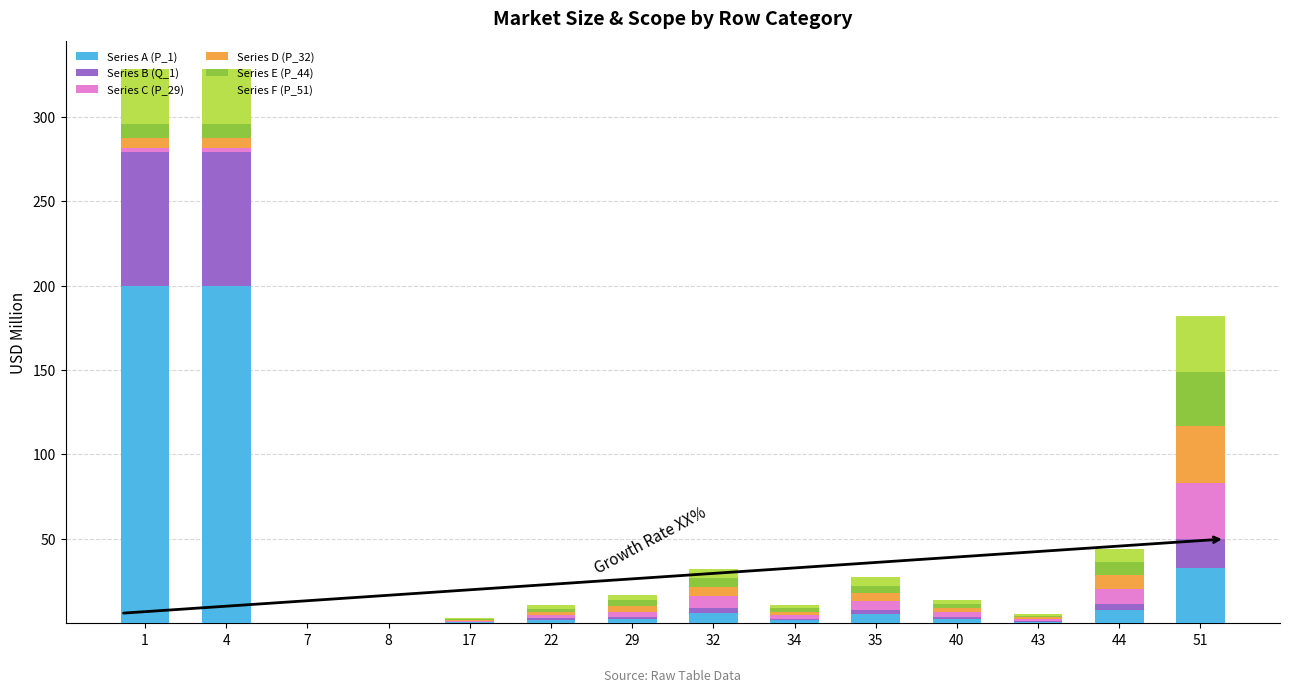

What are all the series names shown in the legend?

Series A (P_1), Series B (Q_1), Series C (P_29), Series D (P_32), Series E (P_44), Series F (P_51)